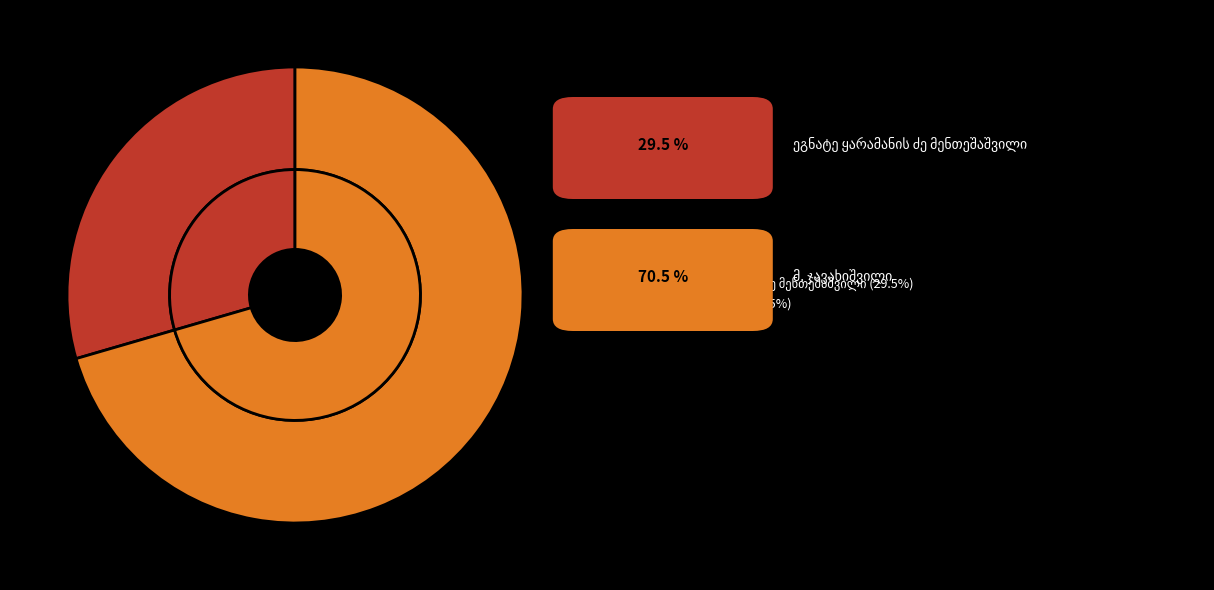

The მ. ჯავახიშვილი slice represents 70% of the pie. True or false?

True